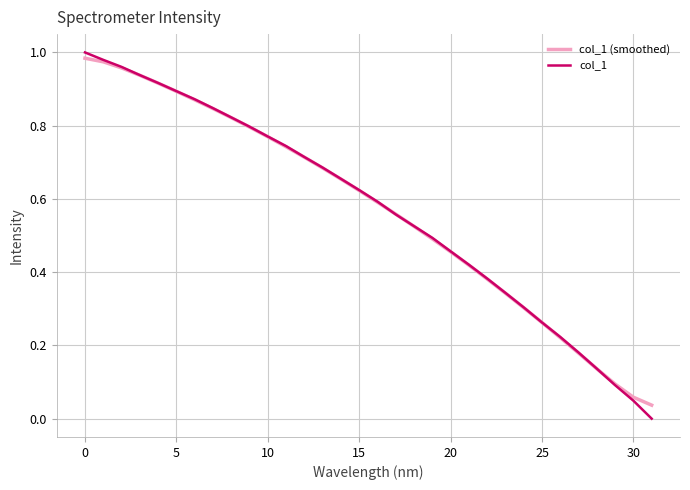

Which series has the widest spread of values?

col_1